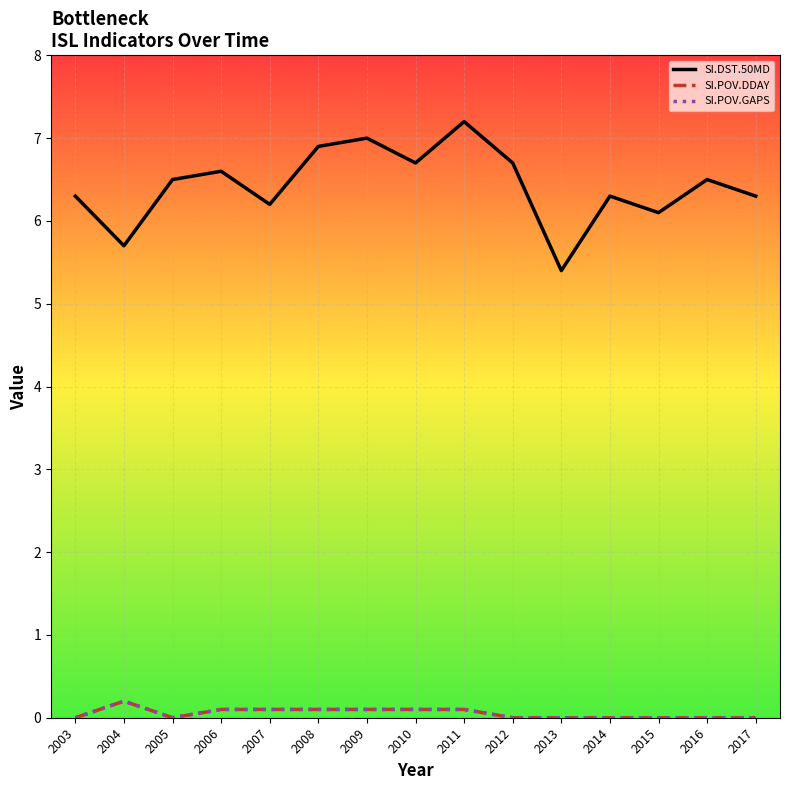

True or false: SI.POV.DDAY and SI.POV.GAPS cross at least once.

False